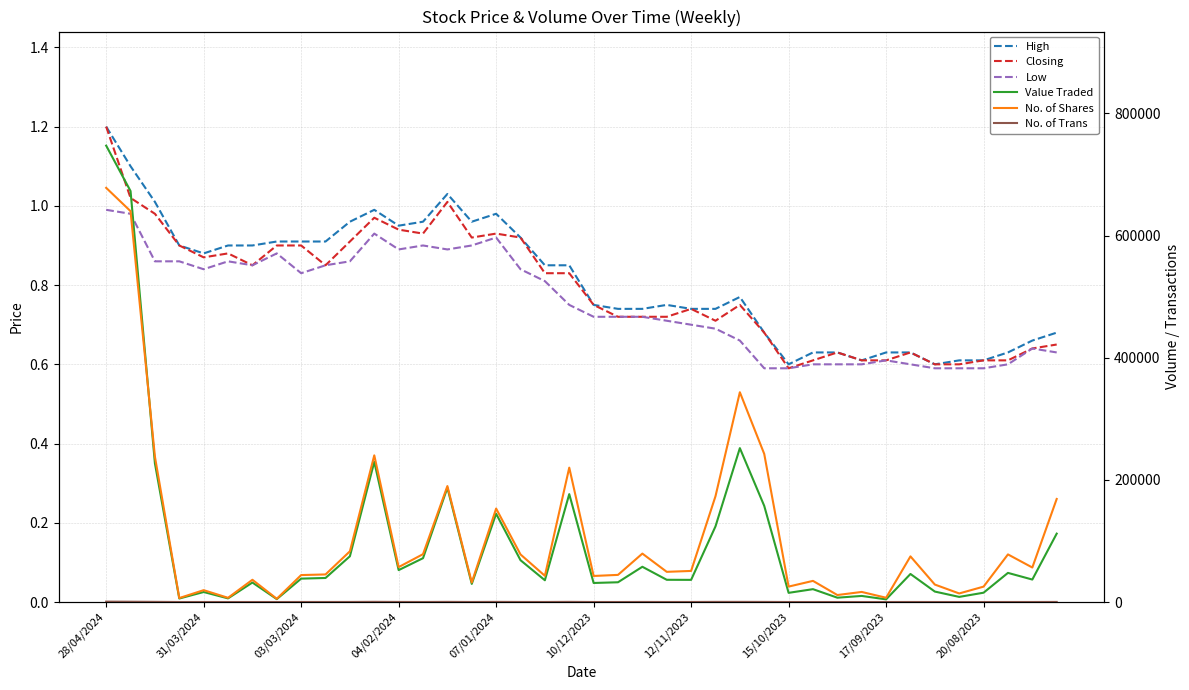

Where is the first local minimum for No. of Trans?

04/02/2024